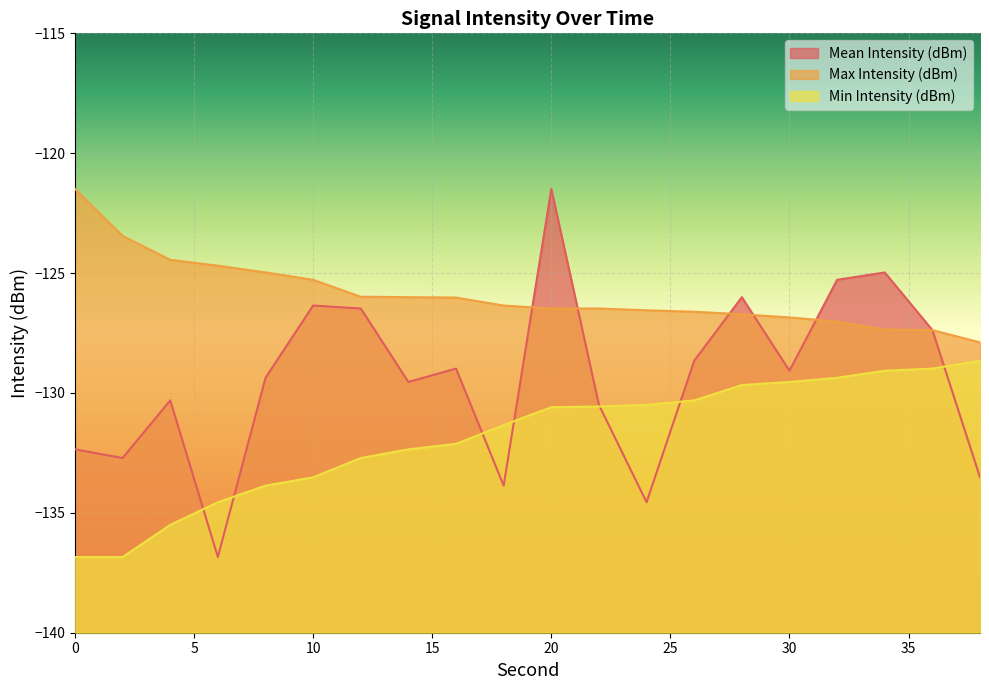

True or false: Max Intensity (dBm) and Min Intensity (dBm) intersect in this chart.

False